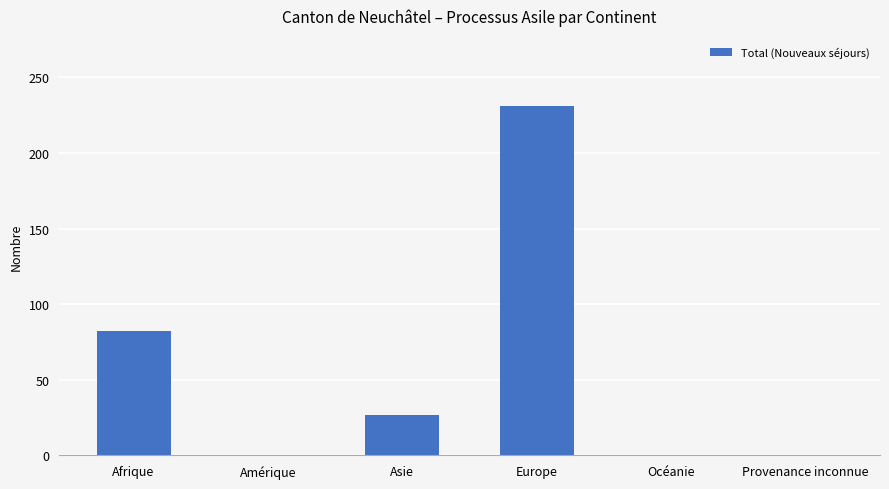

At which category does the chart reach its peak across all series?

Europe